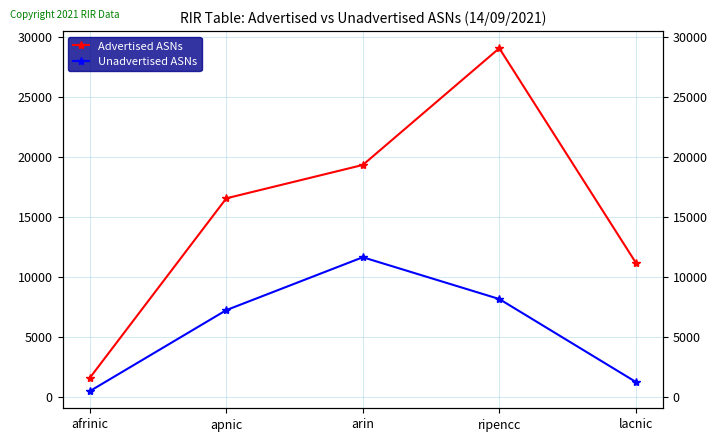

What position from the left is lacnic?

5